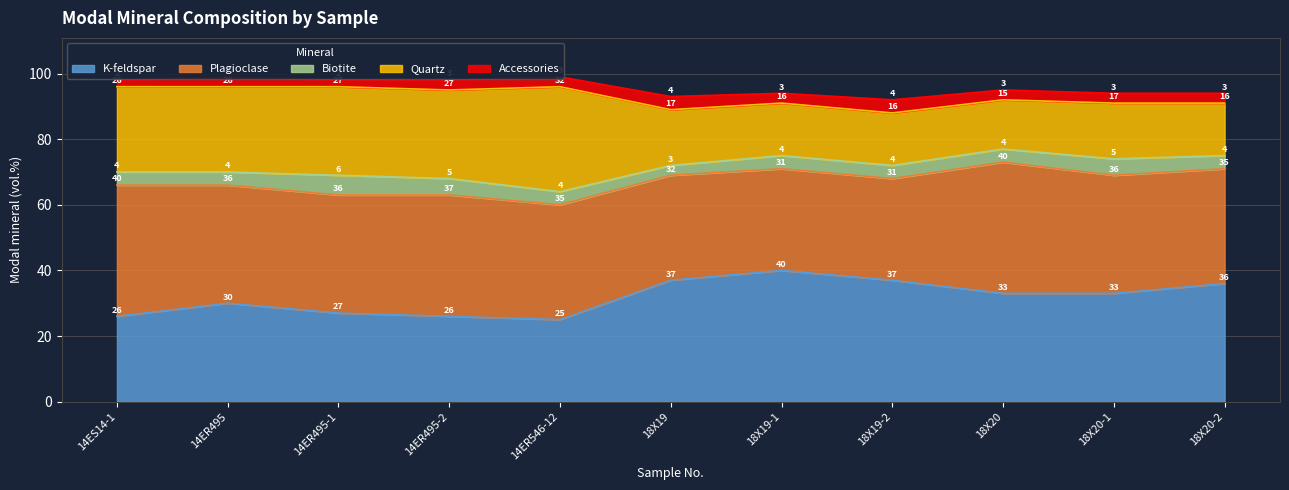

What is the difference between the maximum and second lowest values in the Accessories series?

2